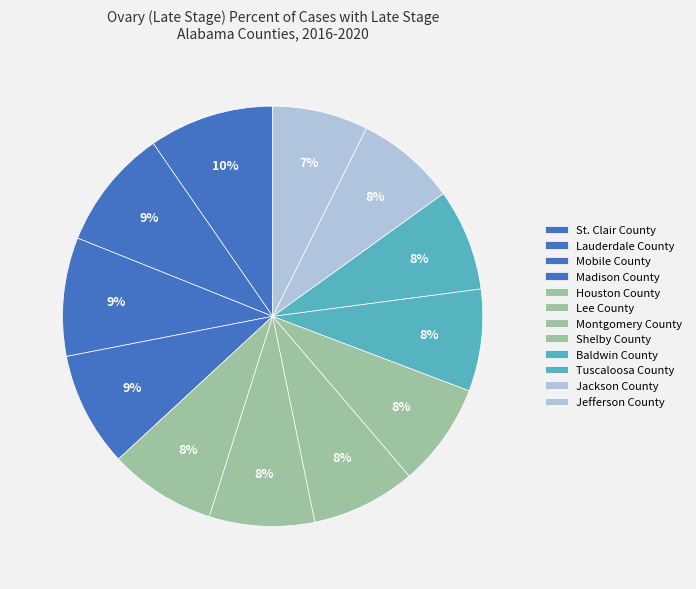

How many segments does this pie chart have?

12